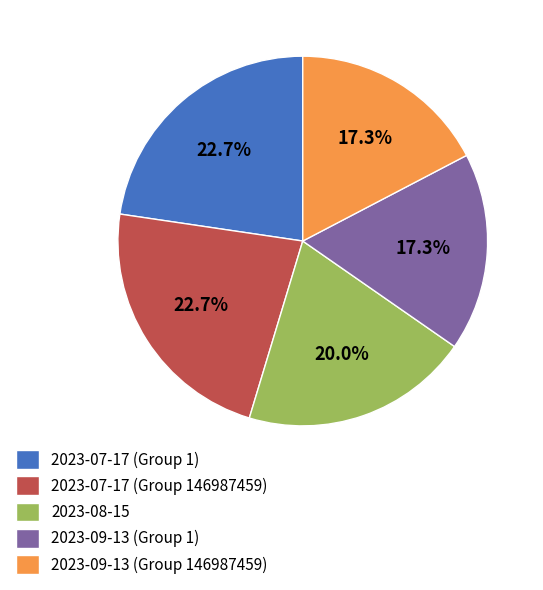

How many slices are in this pie chart?

5